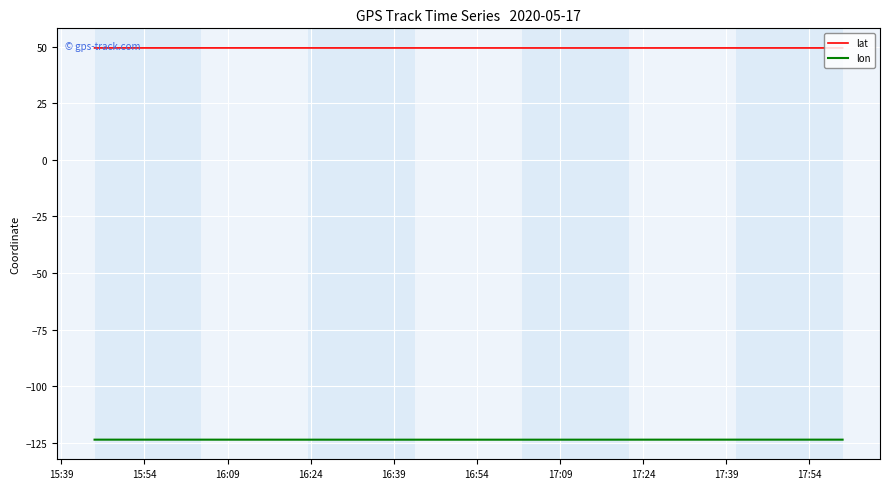

True or false: lat has more than 0 interior local peaks.

True